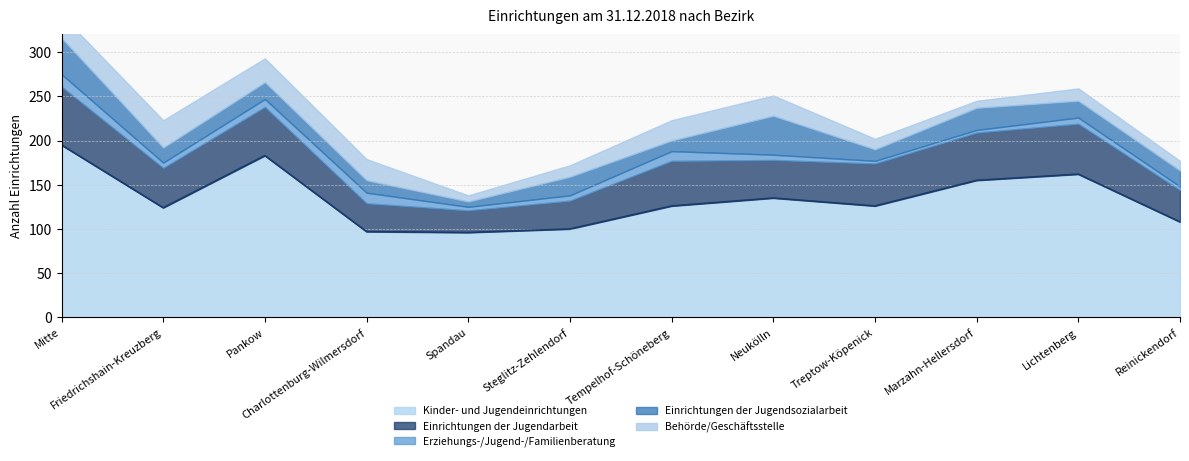

Between Lichtenberg and Mitte, which is larger?

Mitte